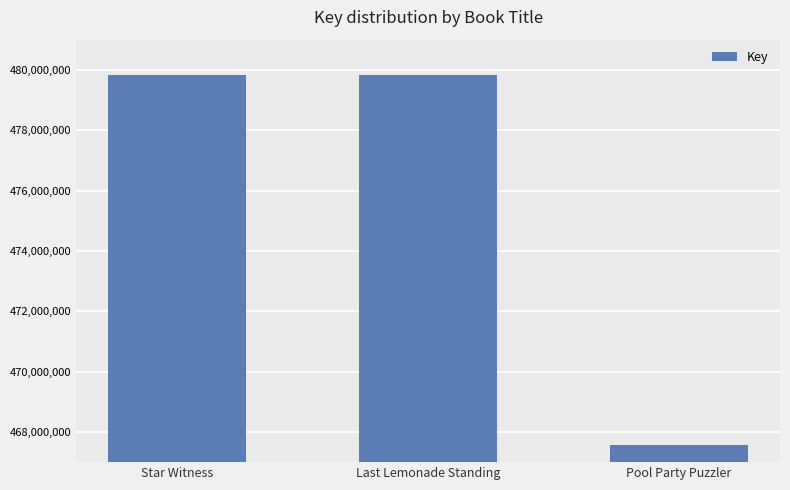

What value does the data have at Last Lemonade Standing, to the nearest 50?

479838200